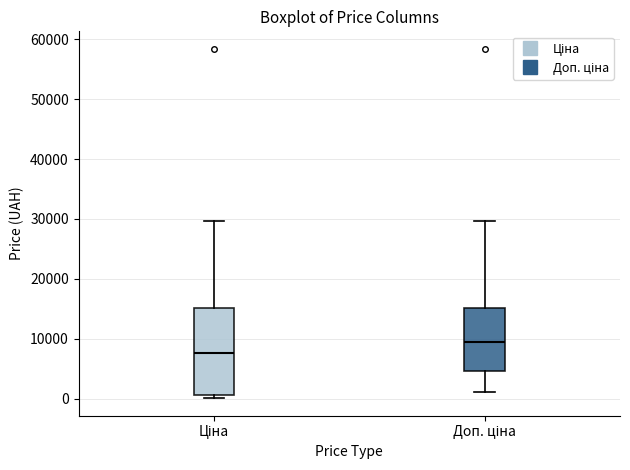

Comparing the boxes themselves (not the whiskers), which one is the tallest?

Ціна